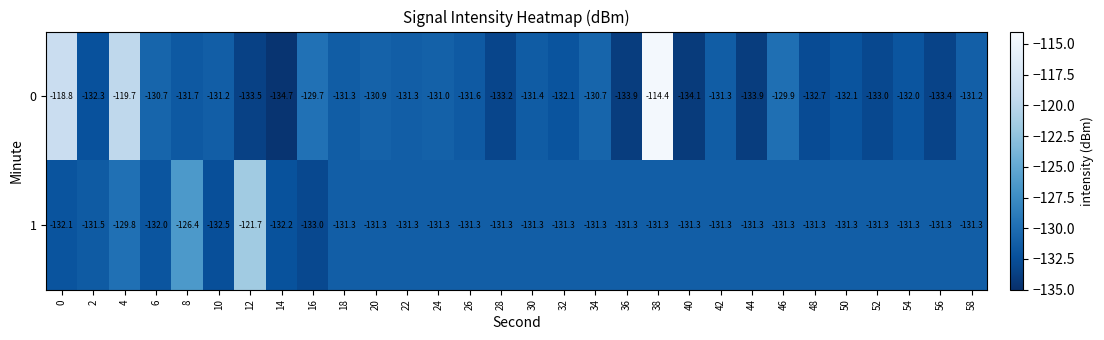

What is the maximum value shown in the chart?

-114.4